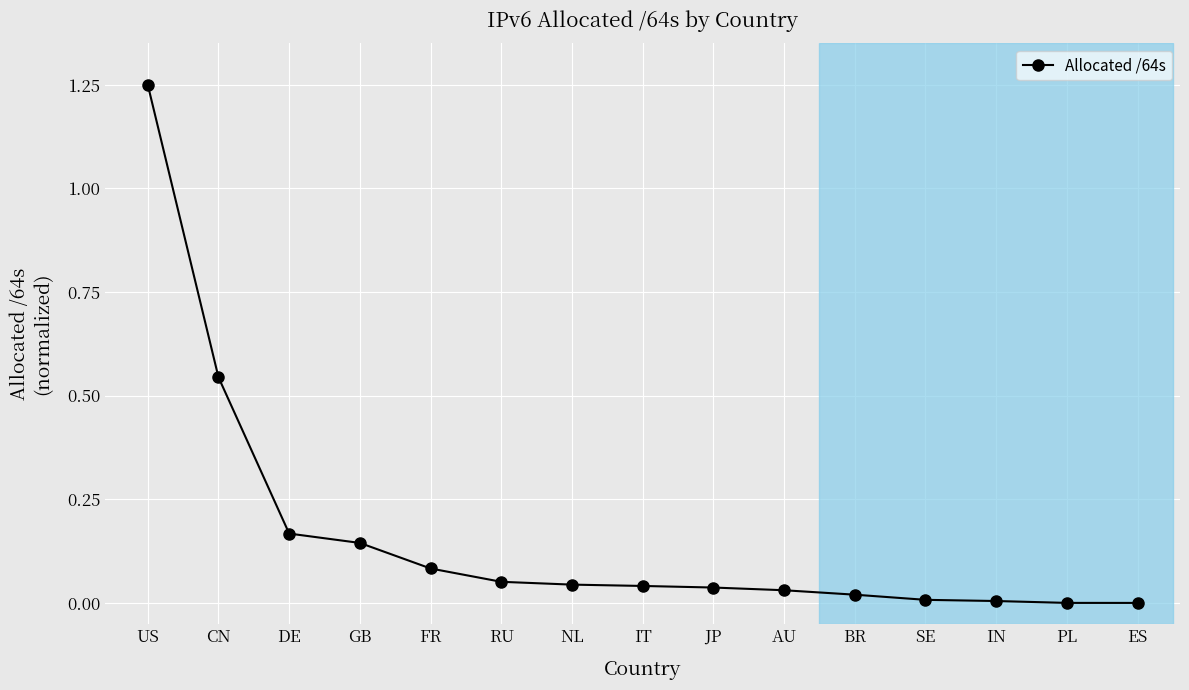

Which category has the highest value across all series?

US